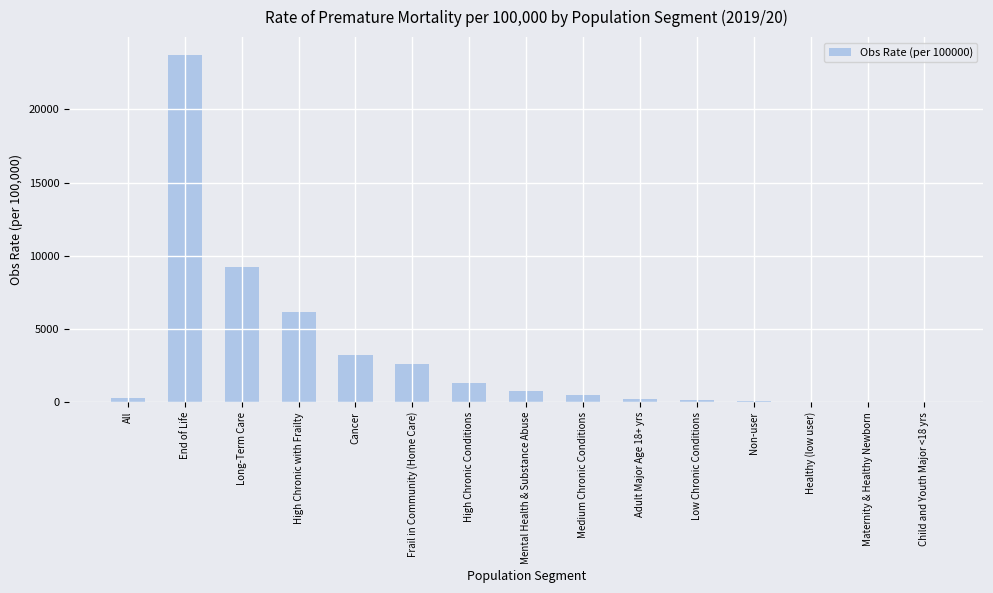

What value does the data have at Maternity & Healthy Newborn?

30.8